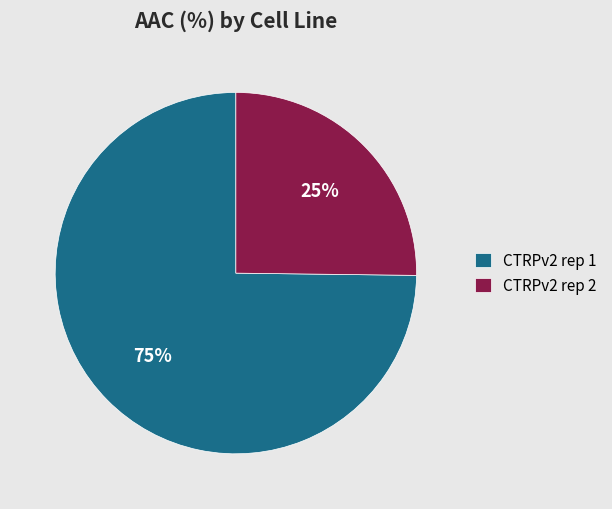

What is the smallest slice in the pie chart?

CTRPv2 rep 2